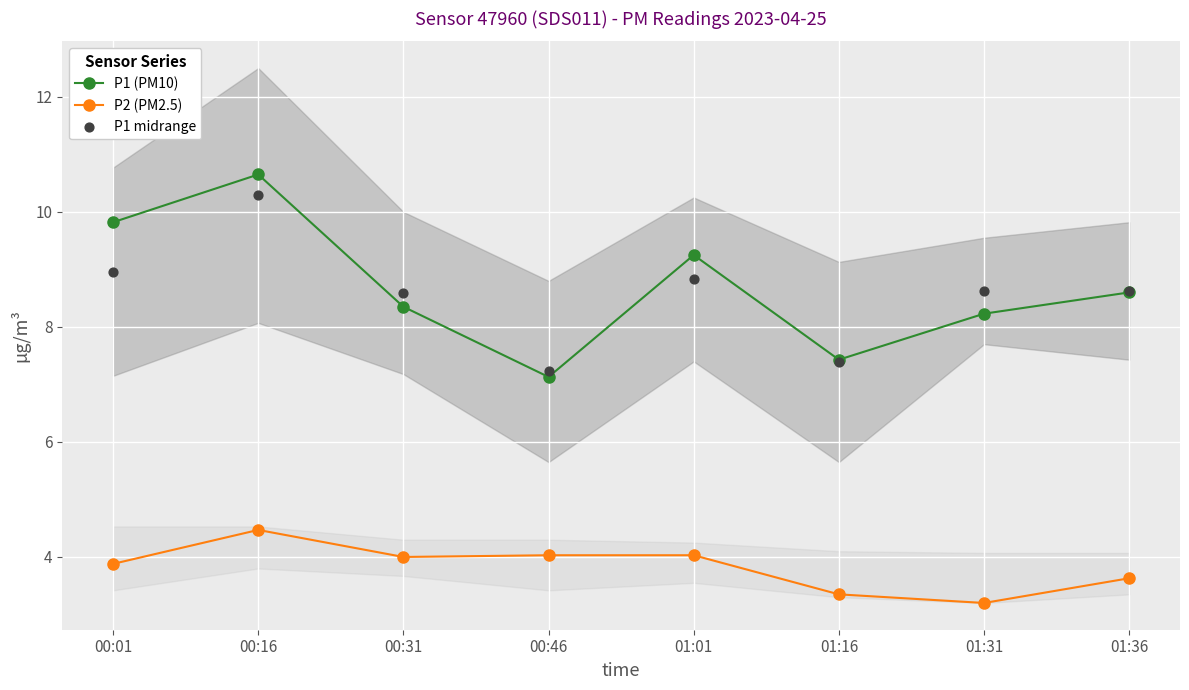

At how many categories does at least one series exceed 4?

8